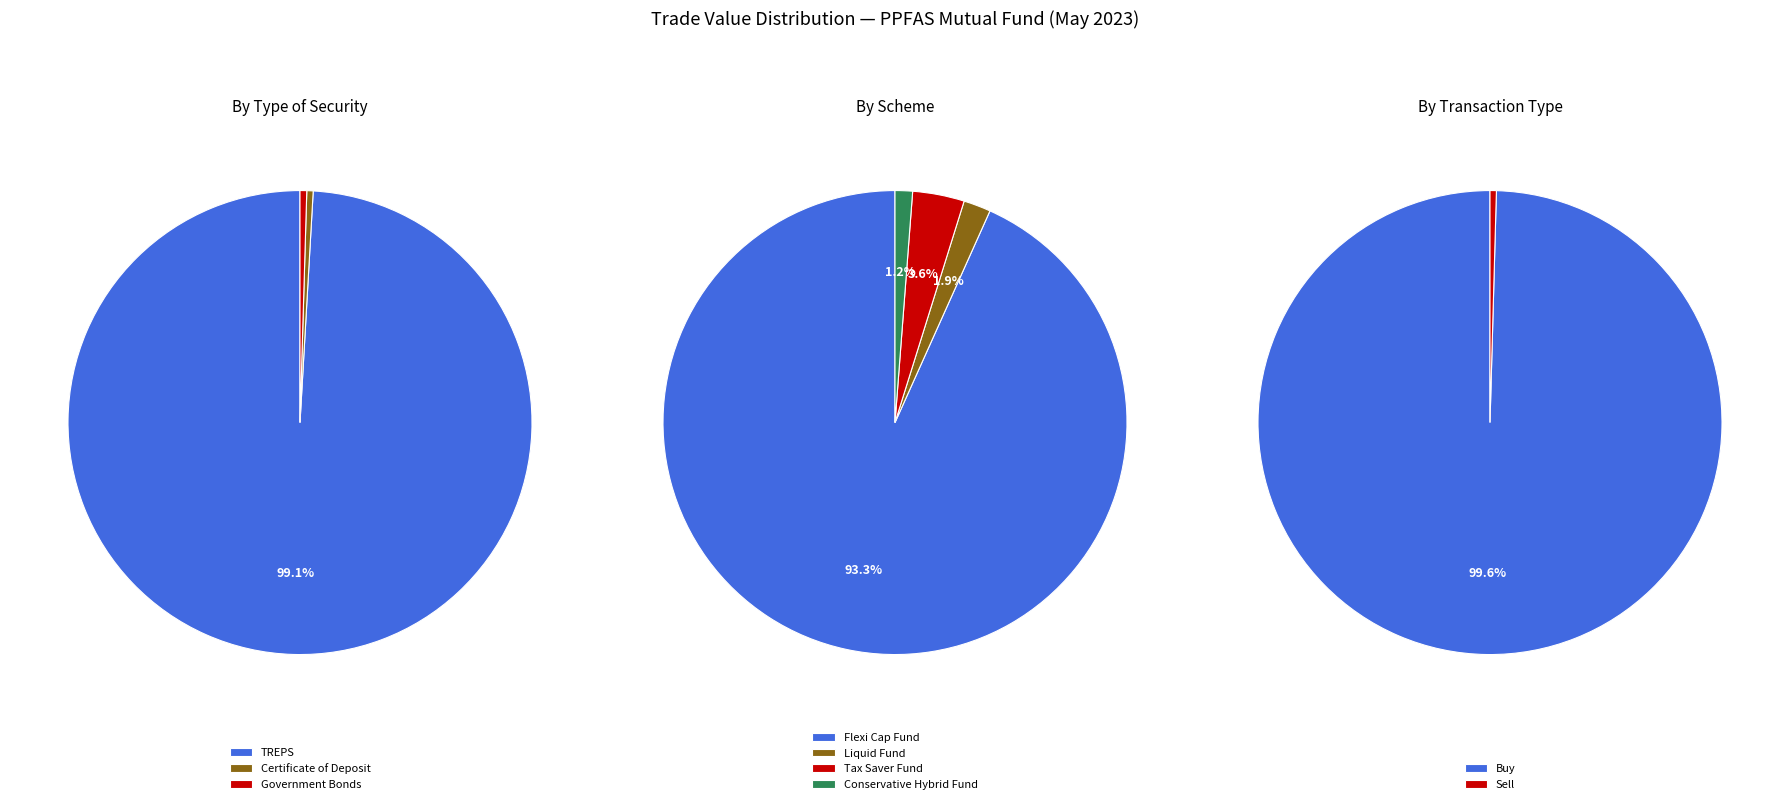

Count the number of slices in the pie.

3